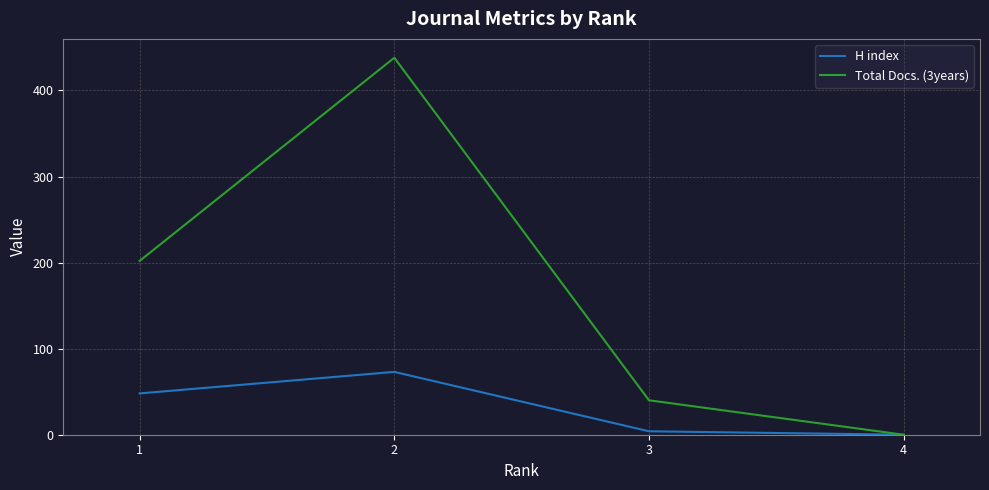

Reading left to right, what are all the values shown in this chart?

H index: 1=48	2=73	3=4	4=0
Total Docs. (3years): 1=202	2=438	3=40	4=0